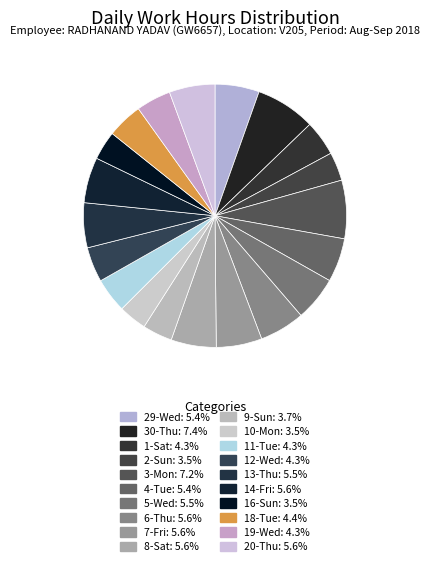

To the nearest percent, what is the difference between the 10-Mon and 19-Wed slice percentages?

1%